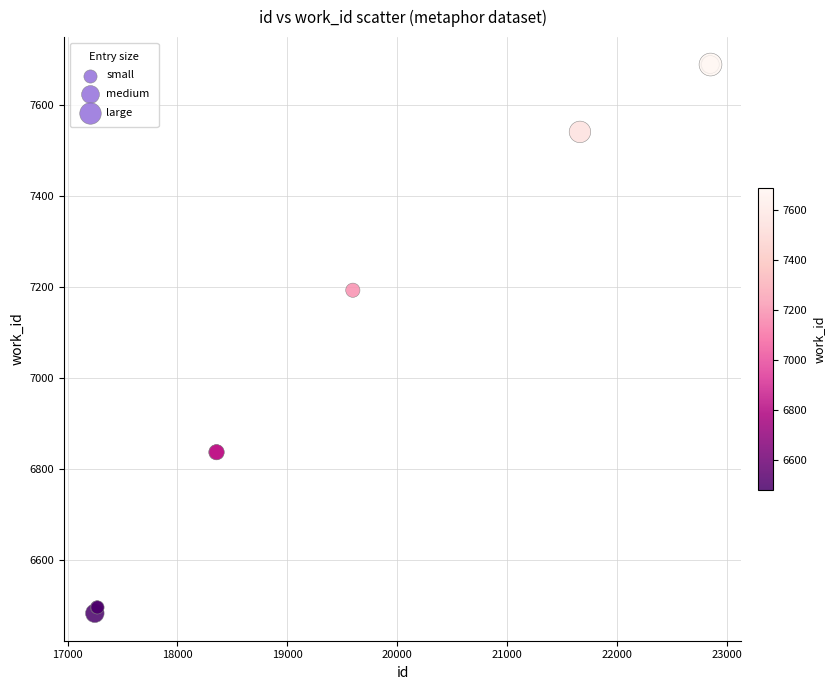

What Y value in the scatter plot is closest to 7085?

7192